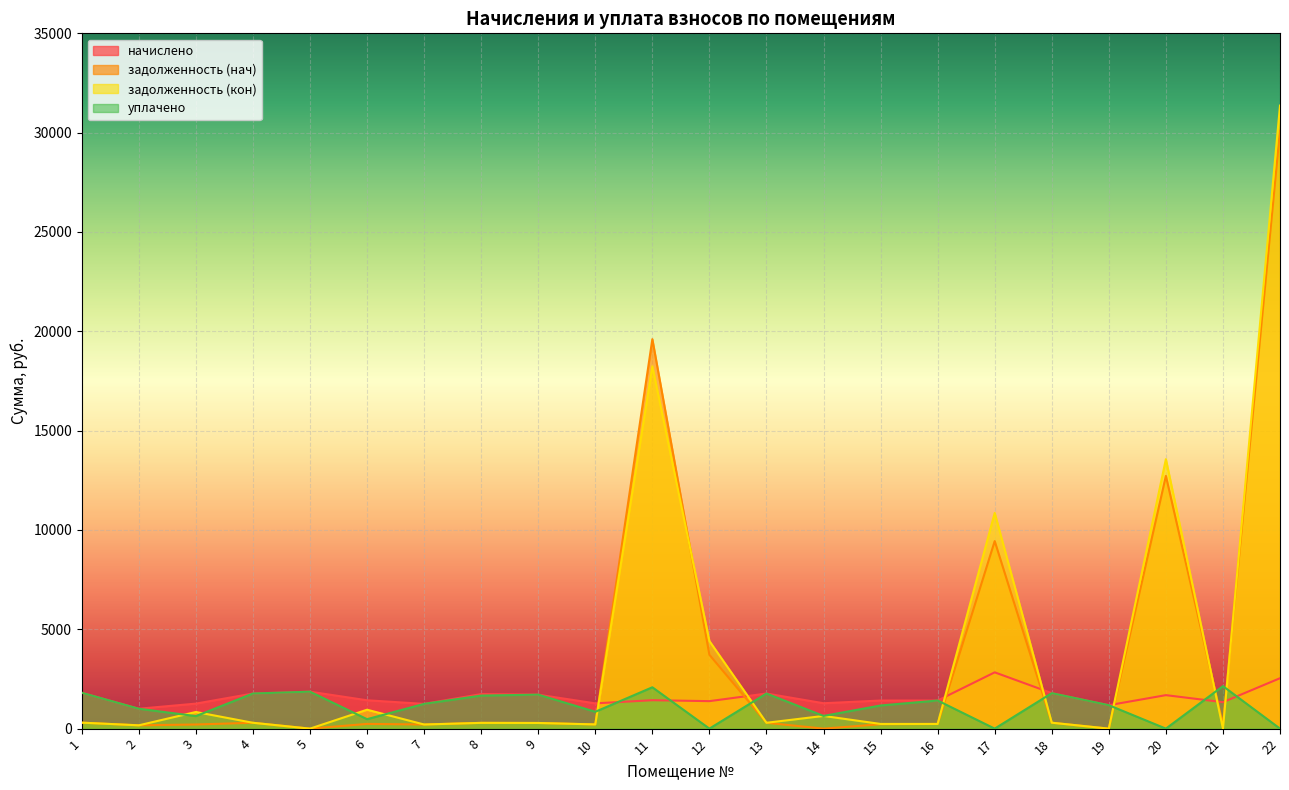

What is the difference between the уплачено values at 4 and 9?

57.4